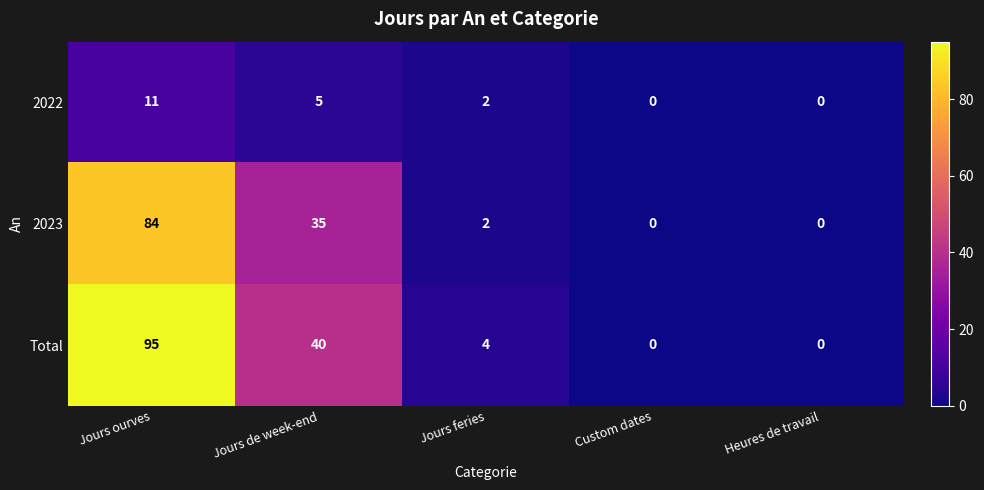

What is the highest value of the 2022 series?

11